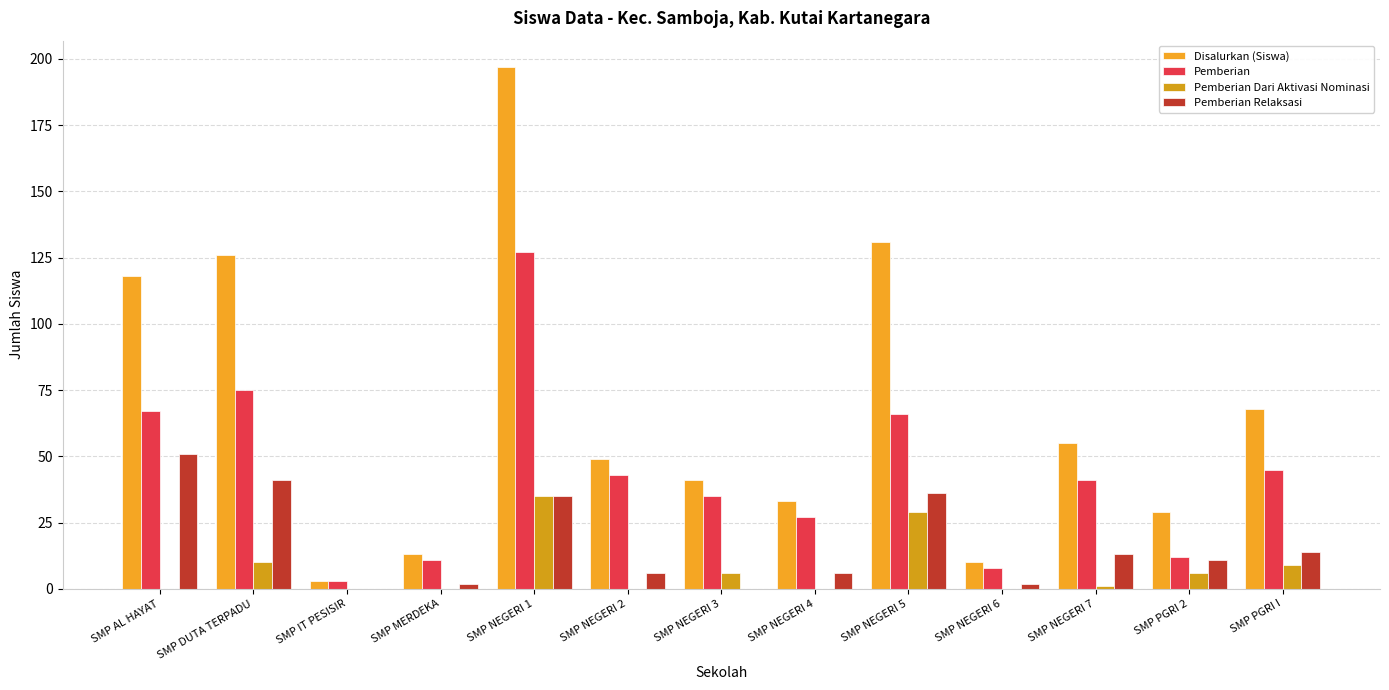

How many series are shown in this chart?

4